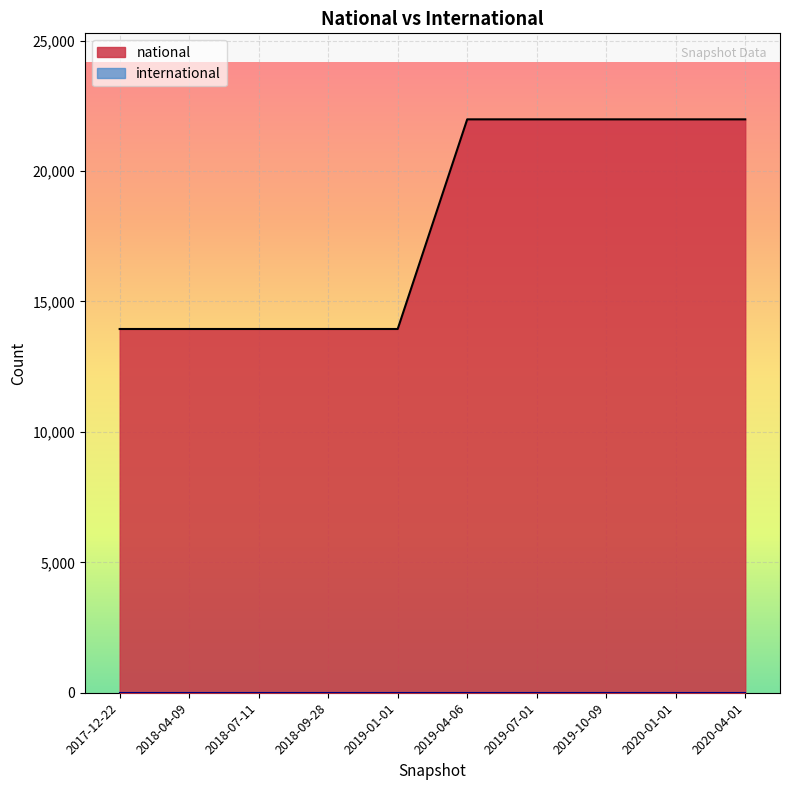

True or false: national and international cross at least once.

False